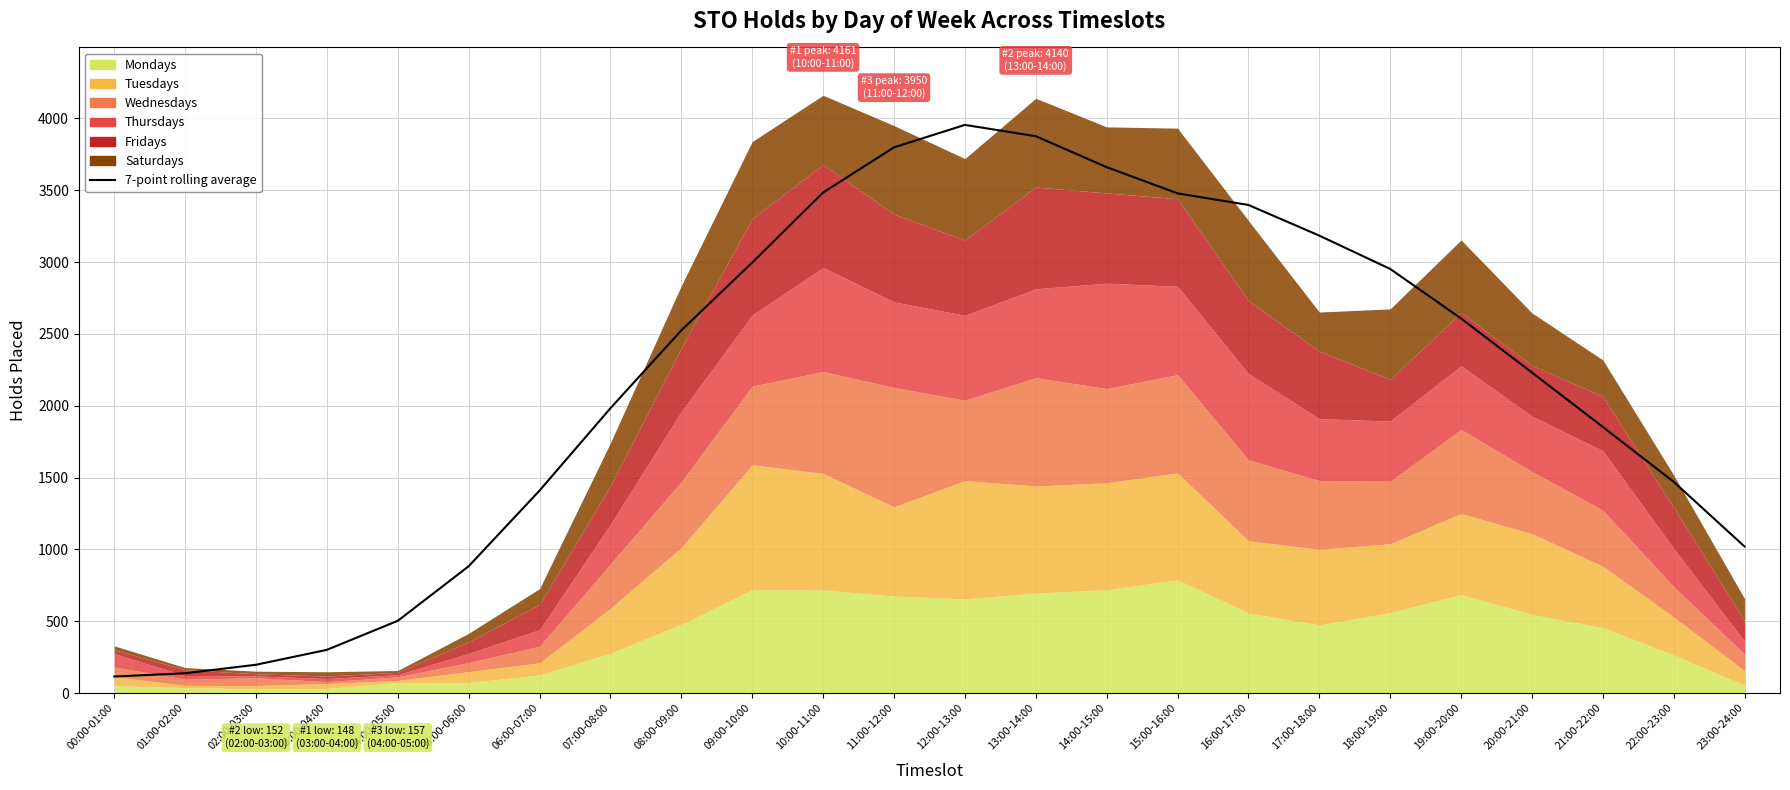

Reading right to left, extract all data points from this chart.

1019.9	1470.4	1852.4	2231.3	2607.3	2952.3	3184.0	3397.4	3478.3	3660.6	3876.1	3954.7	3798.1	3484.0	2996.4	2524.4	1982.6	1409.3	882.6	502.7	300.7	196.9	137.4	115.0